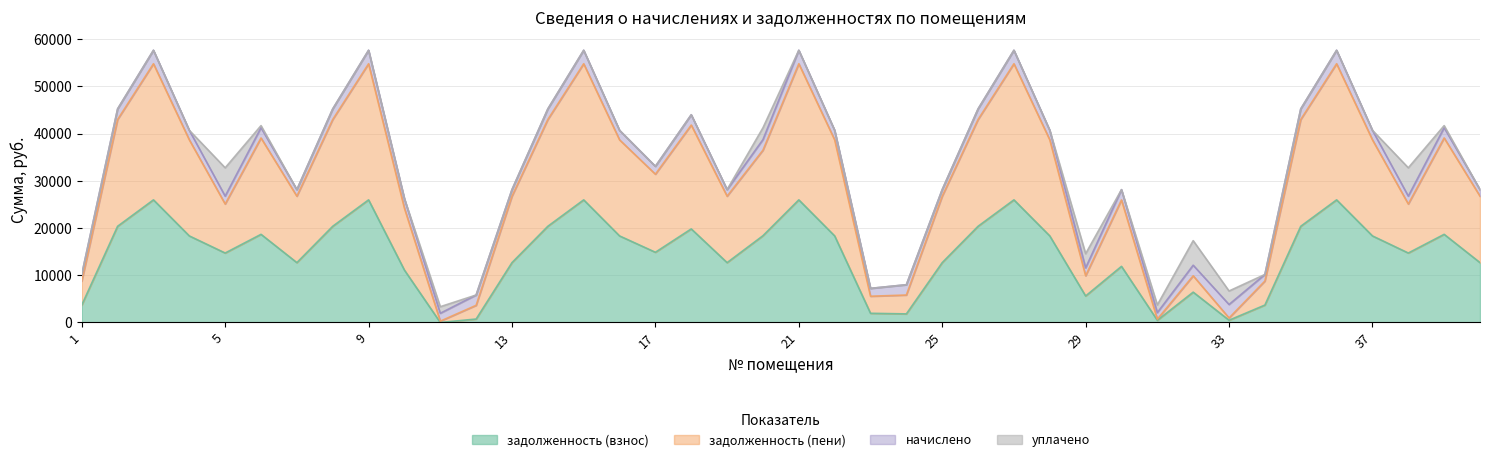

What are all the series names shown in the legend?

задолженность (взнос), задолженность (пени), начислено, уплачено